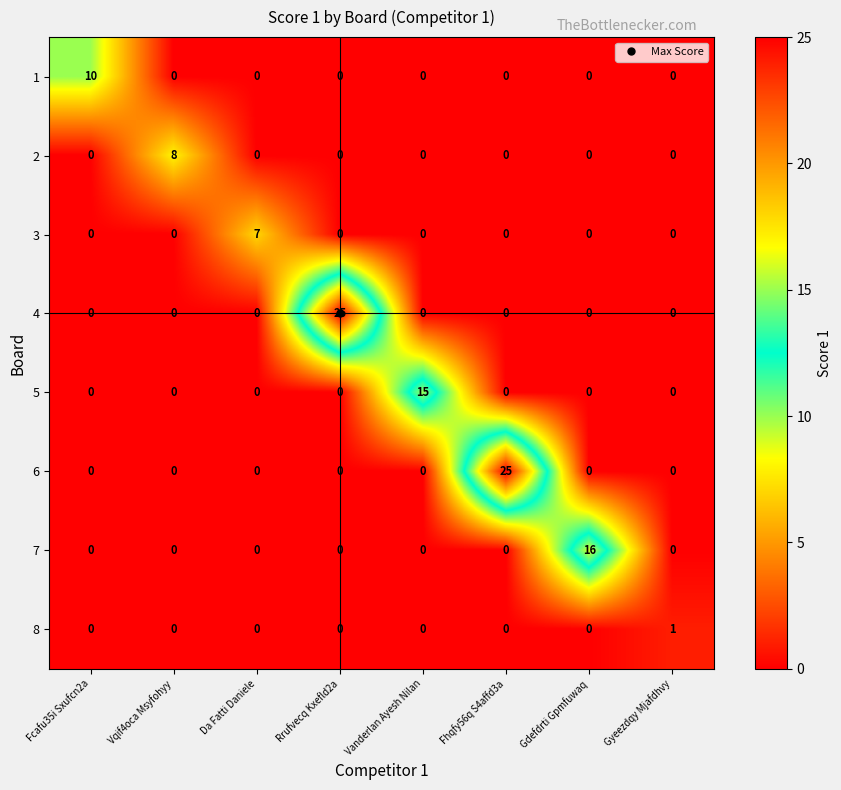

What is the total value across all series at Vanderlan Ayesh Nilan?

15